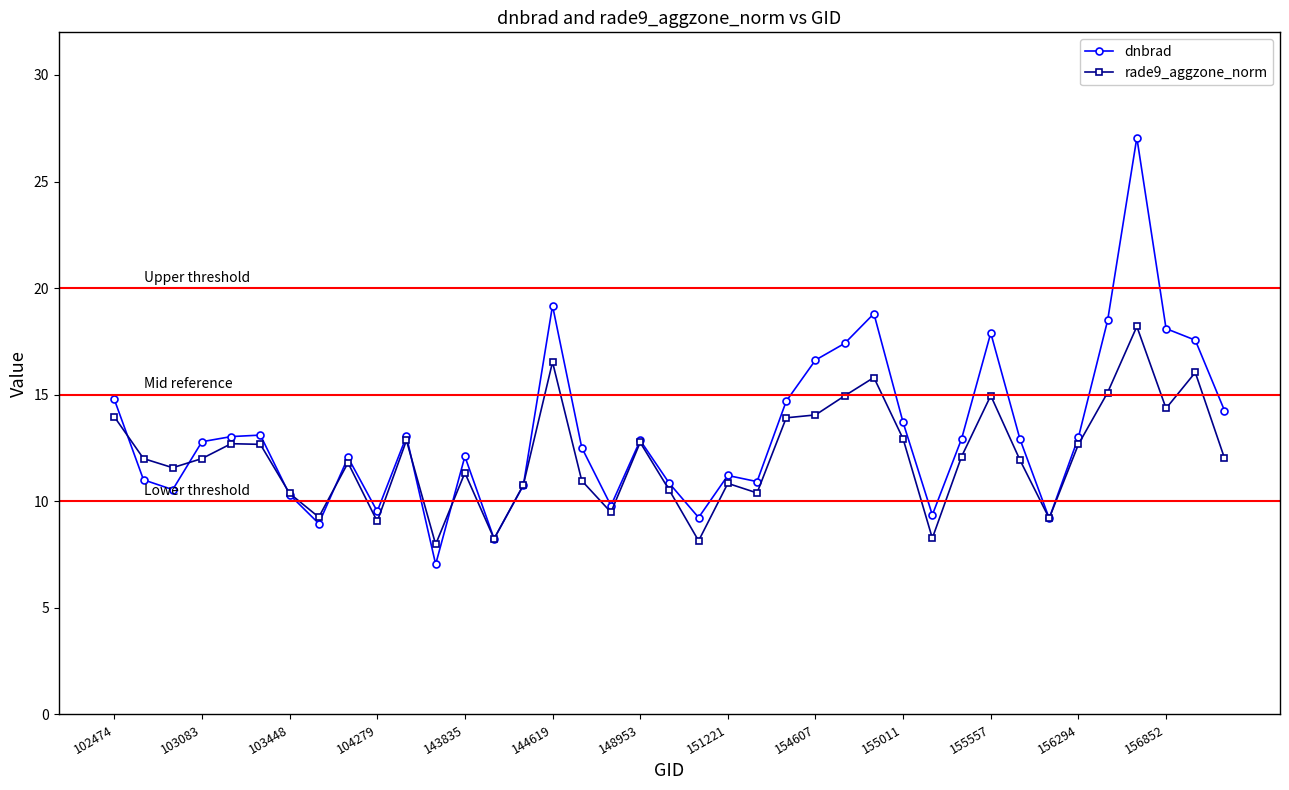

What is the minimum value shown in the chart?

7.0